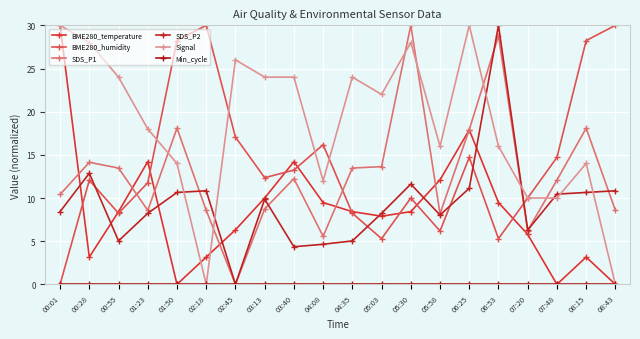

At which label is BME280_temperature closest to 15?

01:23